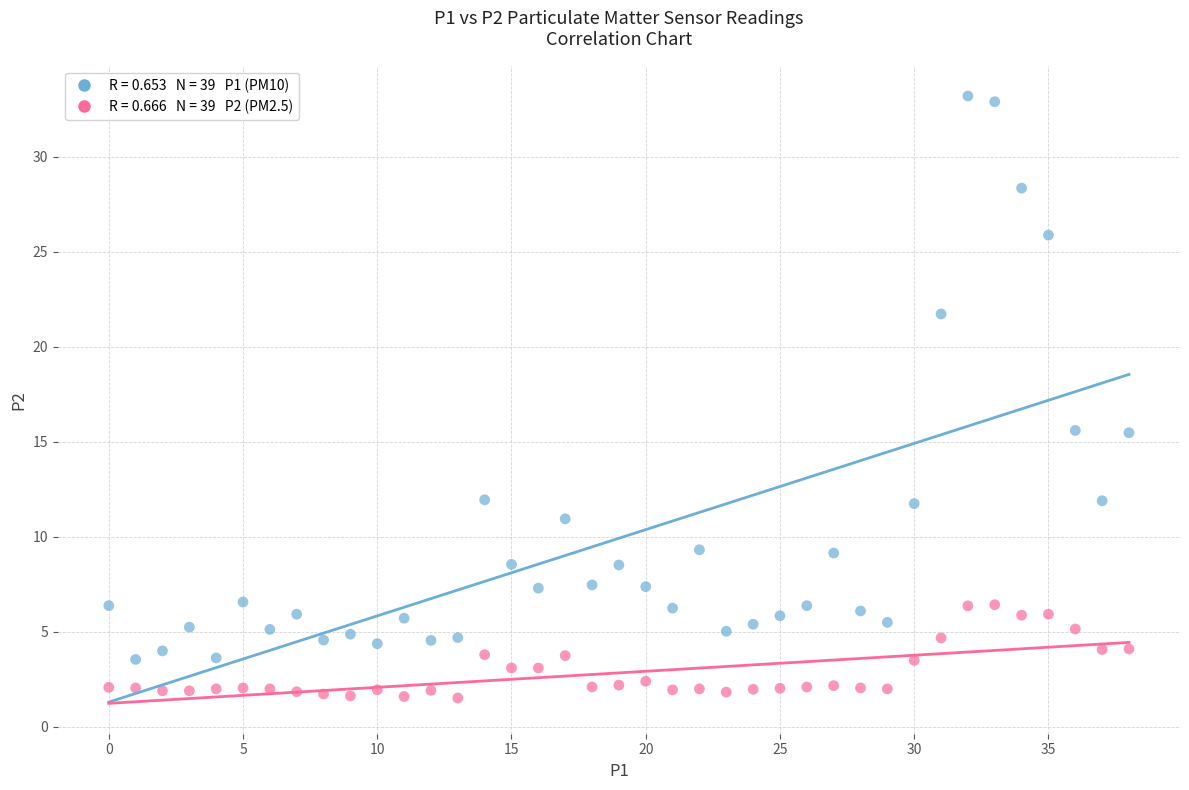

Across all data points, what is the range of Y values (max minus min)?

31.7